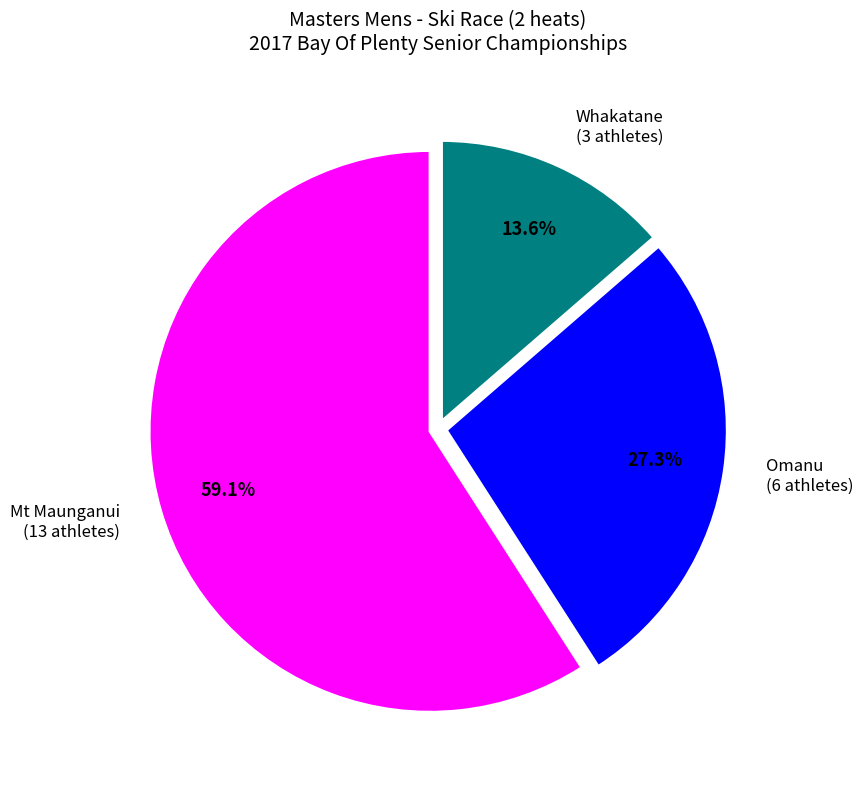

What is the total percentage of Whakatane and Mt Maunganui?

72.7%